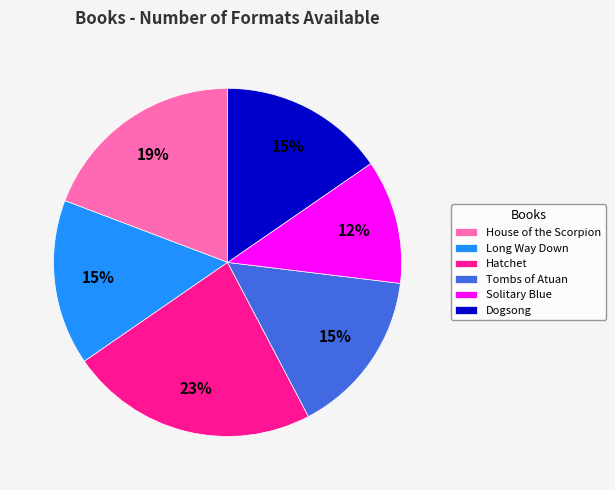

To the nearest percent, what is the average slice percentage?

17%